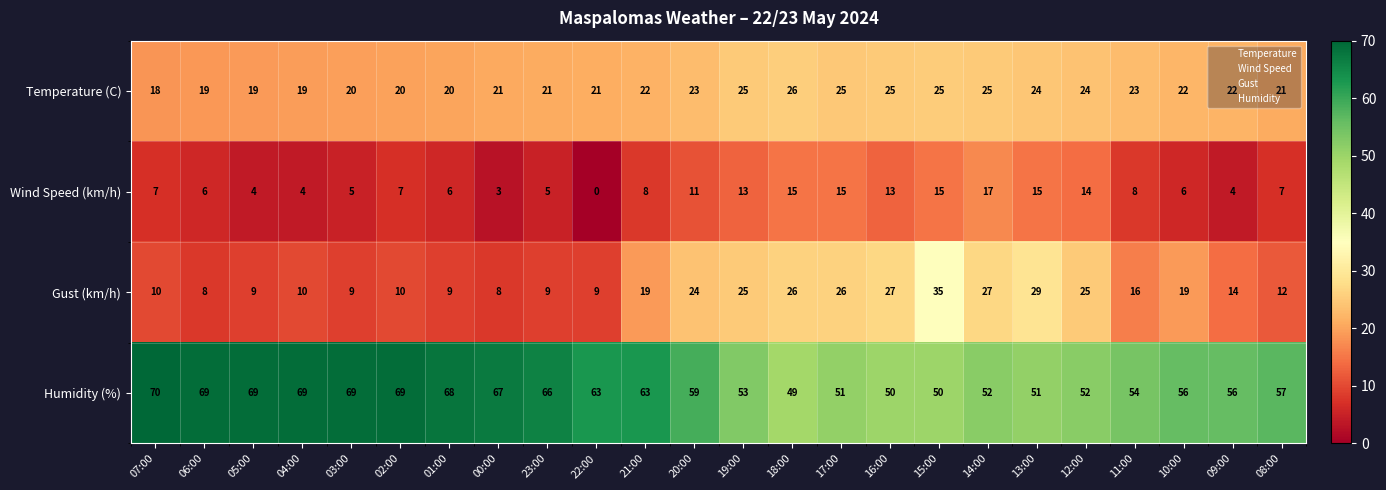

How many distinct data groups are displayed?

4